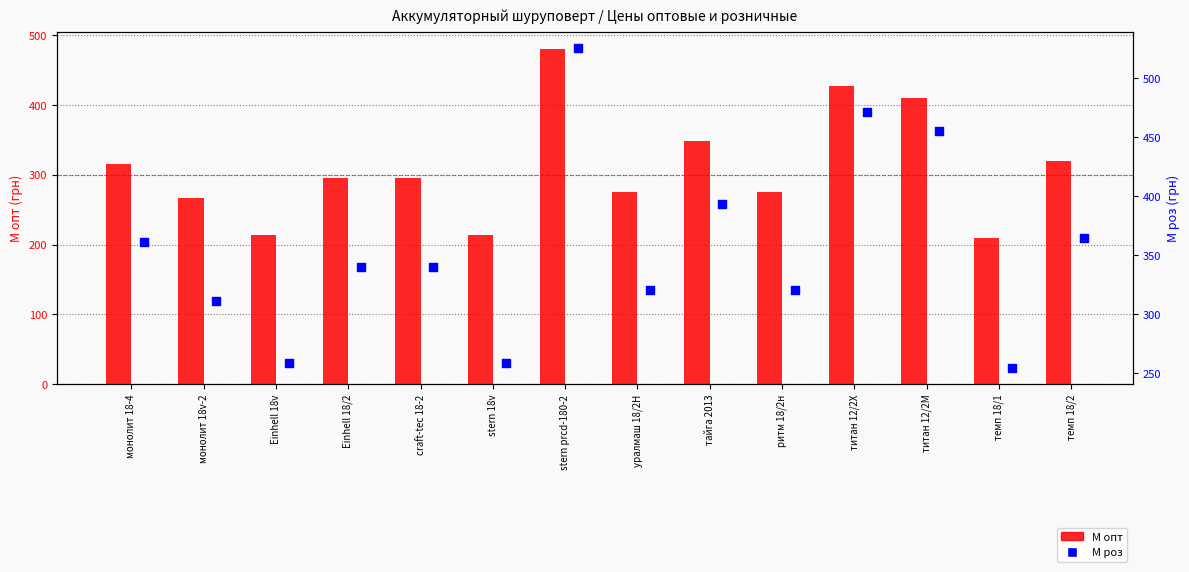

What are all the series names shown in the legend?

М опт, М роз